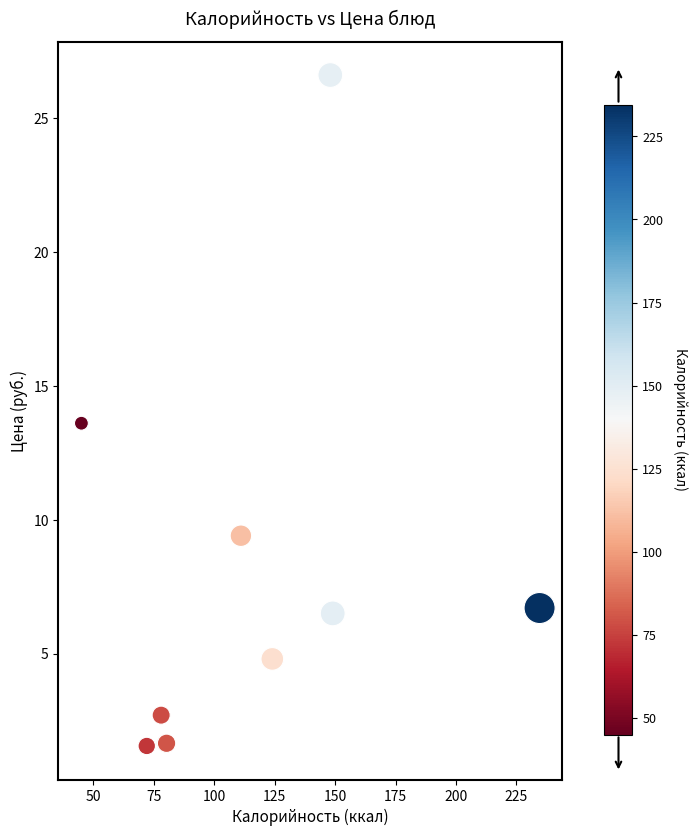

What Y value in the scatter plot is closest to 14?

13.6